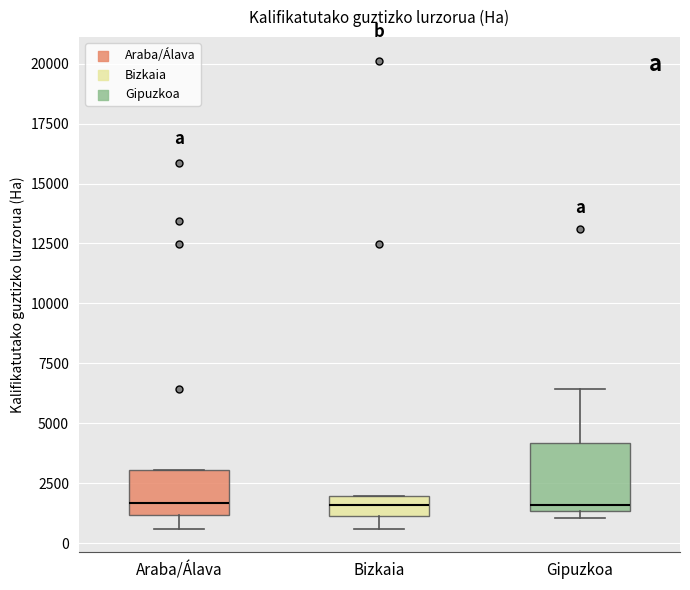

Where is the lower edge of the box for Araba/Álava on the y-axis? The values are not printed on the chart, so give them approximately, as read against the axis.

1000